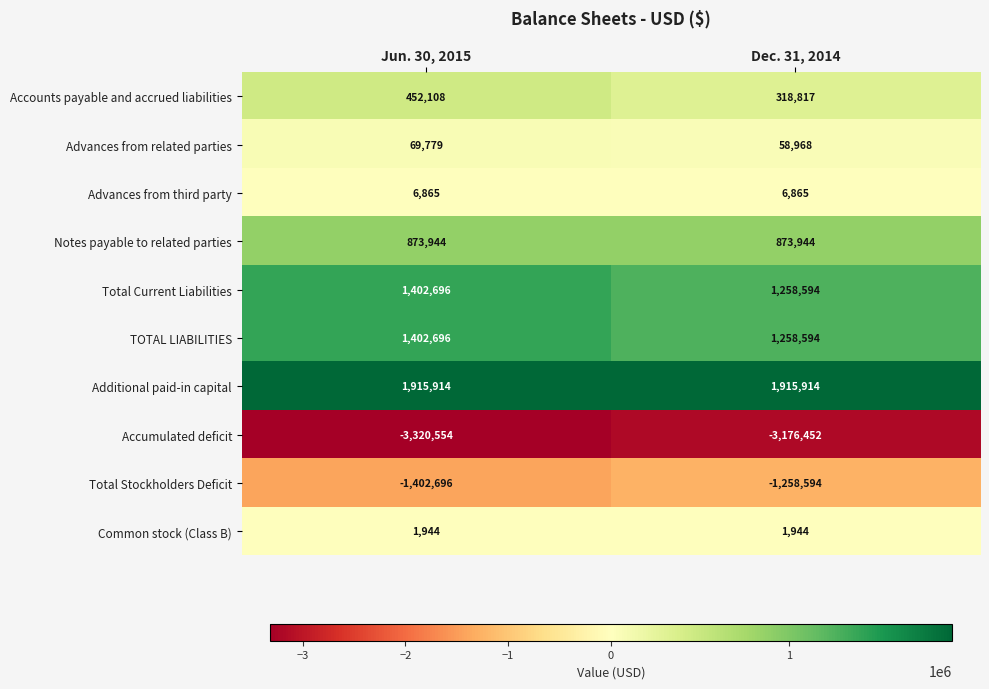

Reading left to right, extract all data points from this chart.

Accounts payable and accrued liabilities: 452108	318817
Advances from related parties: 69779	58968
Advances from third party: 6865	6865
Notes payable to related parties: 873944	873944
Total Current Liabilities: 1402696	1258594
TOTAL LIABILITIES: 1402696	1258594
Additional paid-in capital: 1915914	1915914
Accumulated deficit: -3320554	-3176452
Total Stockholders Deficit: -1402696	-1258594
Common stock (Class B): 1944	1944